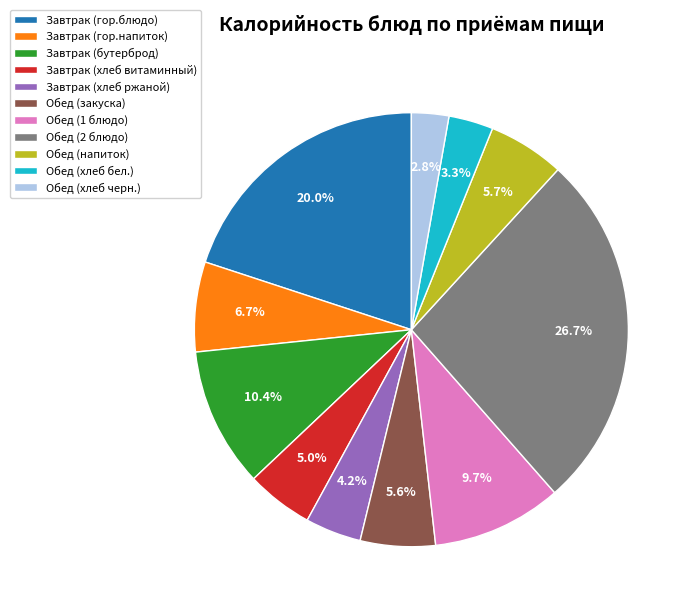

Which slice is the largest?

Обед (2 блюдо)